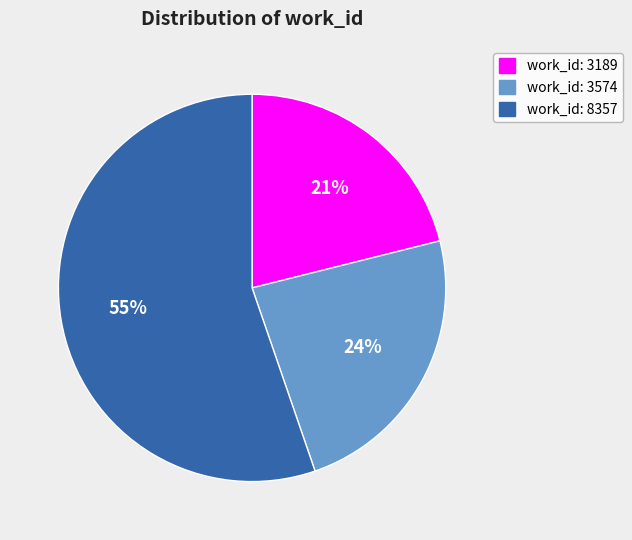

Count the number of slices in the pie.

3